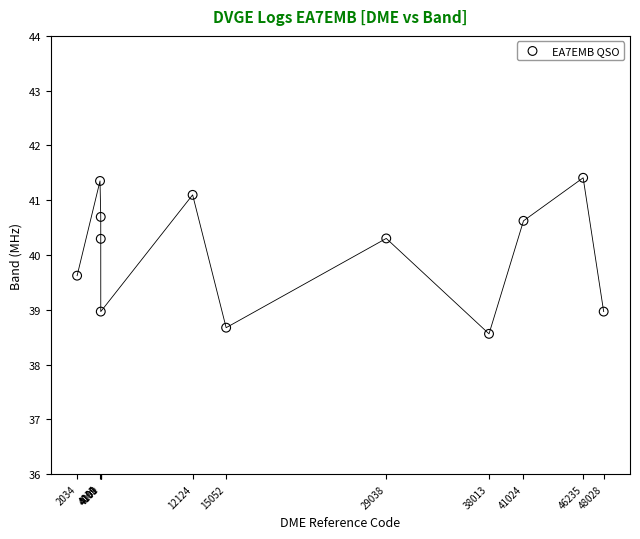

What is the average X value?

20656.9